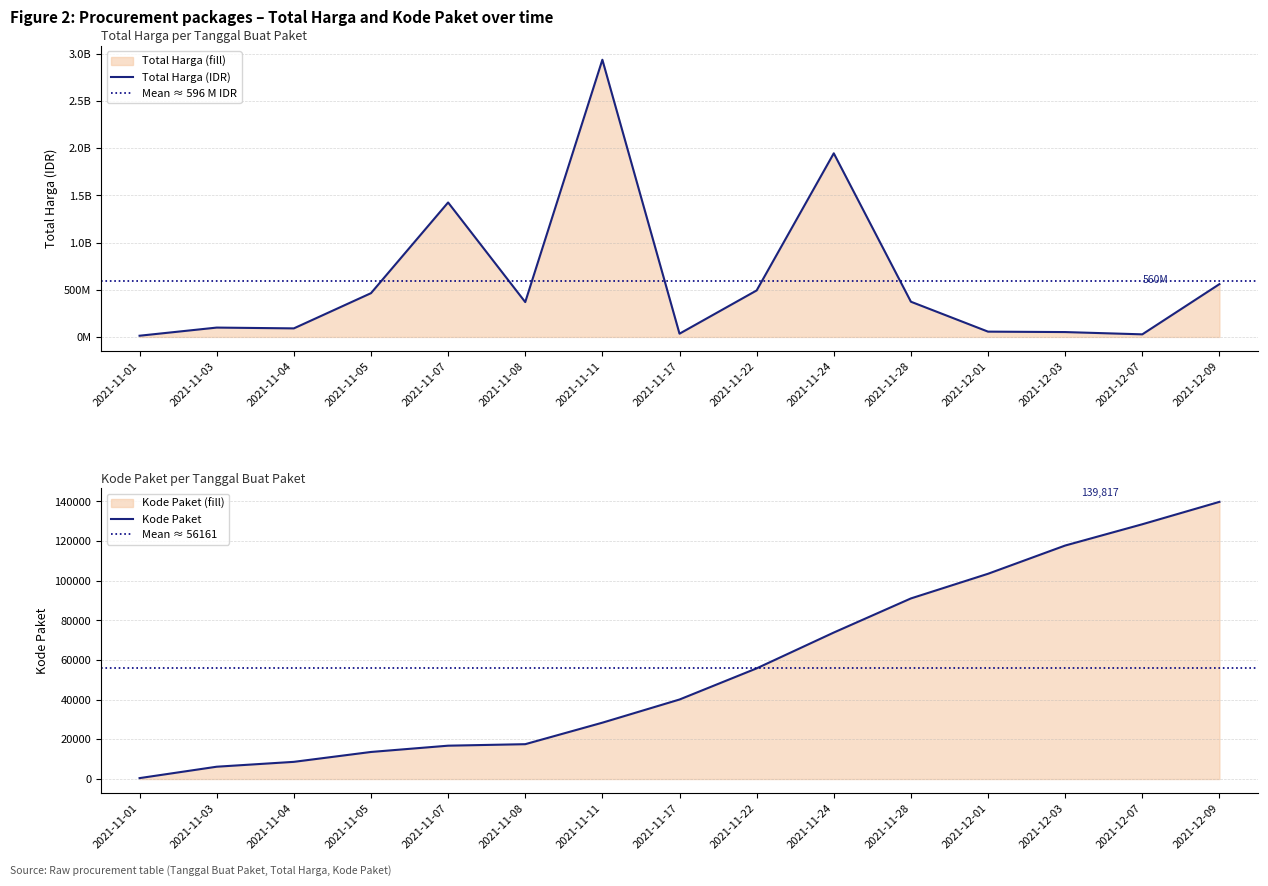

Which label corresponds to the smallest value in the chart?

2021-11-01